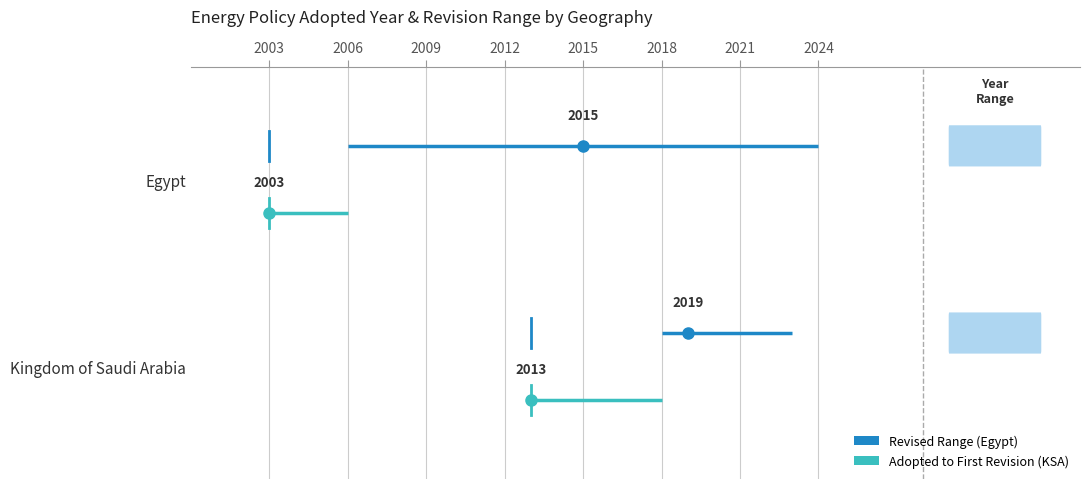

True or false: Revised Range has a value of 1.8 at 2024.

False